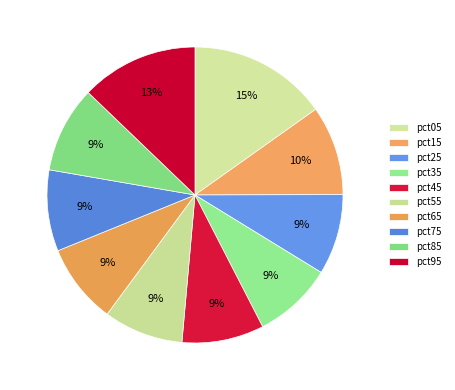

Is pct45 the majority of the pie?

No